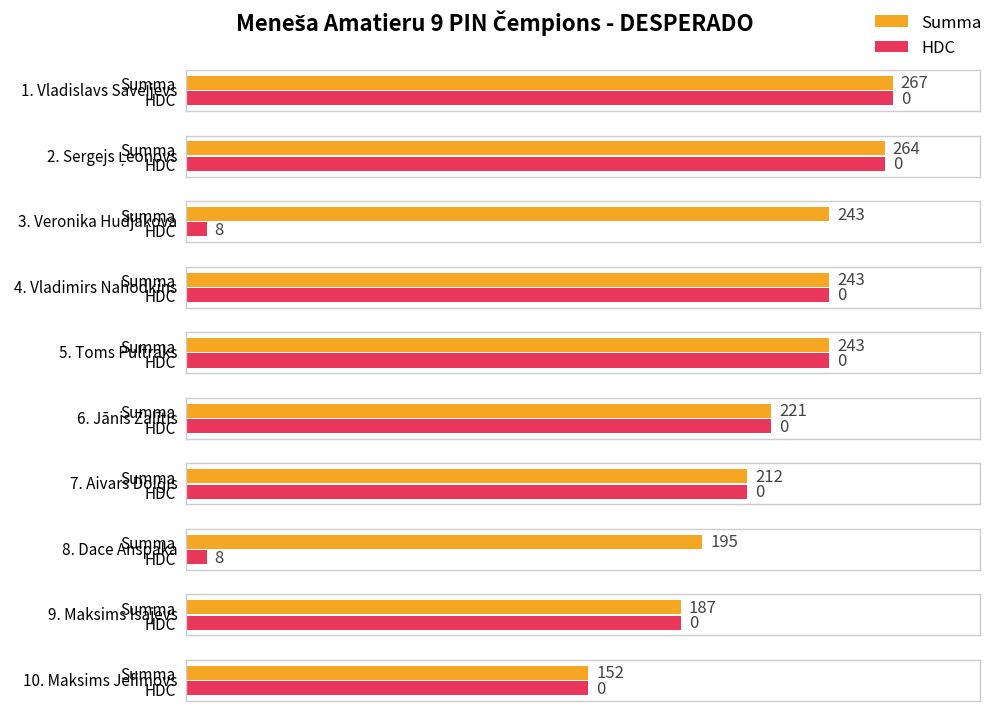

What is the difference between the highest and lowest values at Veronika Hudjakova?

235